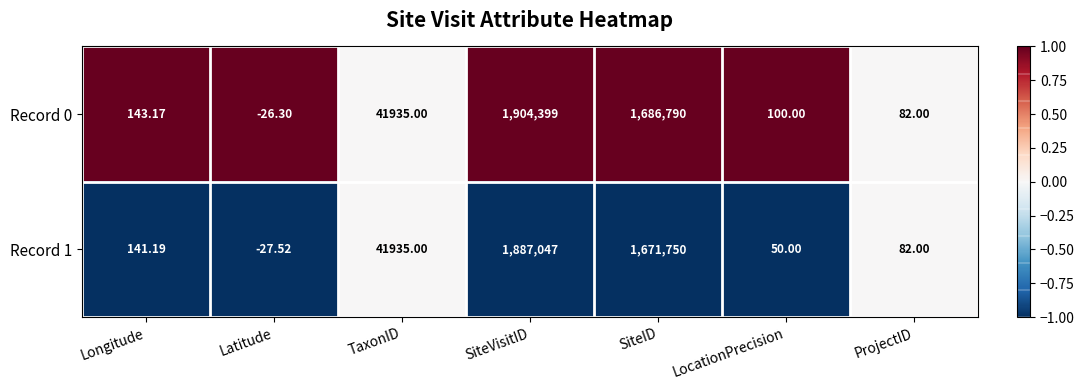

Rank the categories by Record 1 value from lowest to highest.

Latitude, LocationPrecision, ProjectID, Longitude, TaxonID, SiteID, SiteVisitID